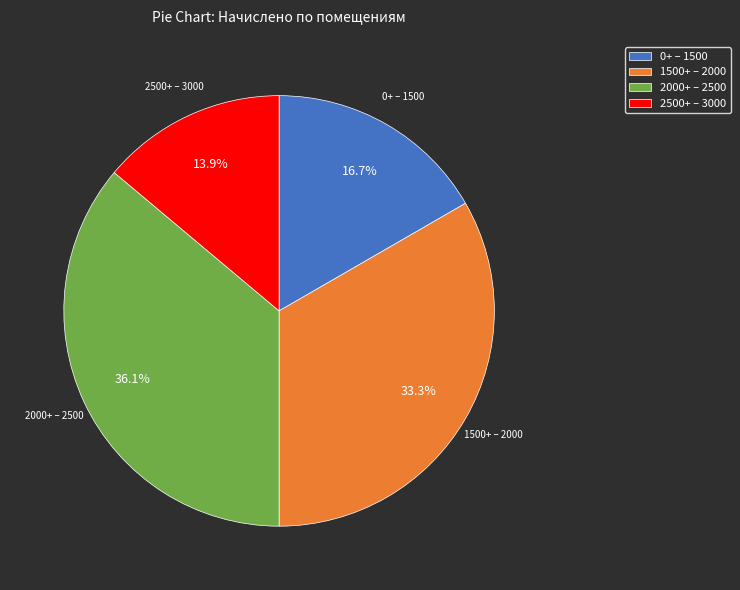

To the nearest percent, what is the difference between the largest and smallest slice percentages?

22%